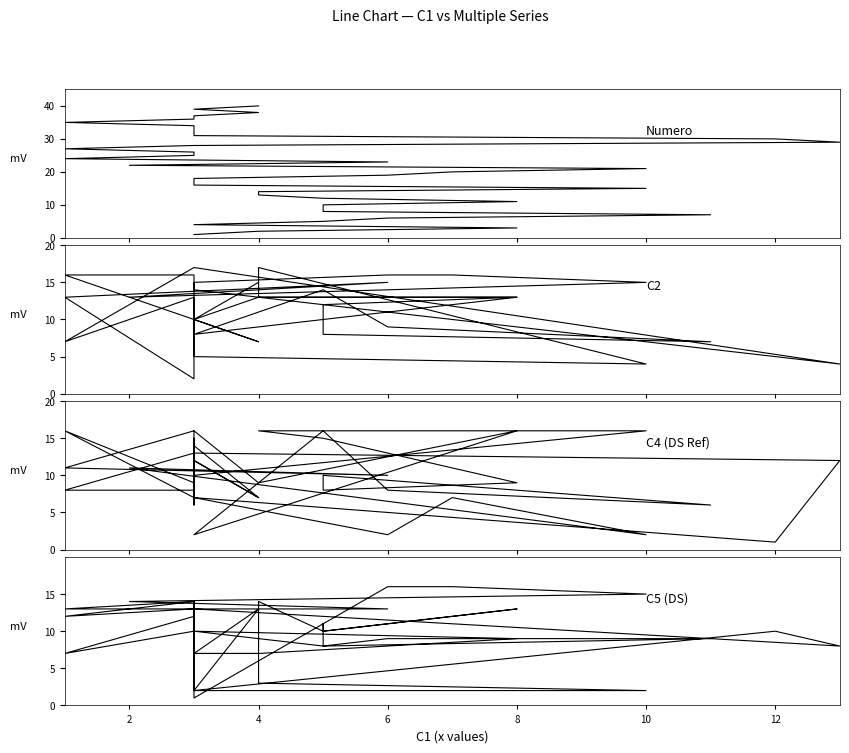

True or false: Numero and C4 (DS Ref) intersect in this chart.

True